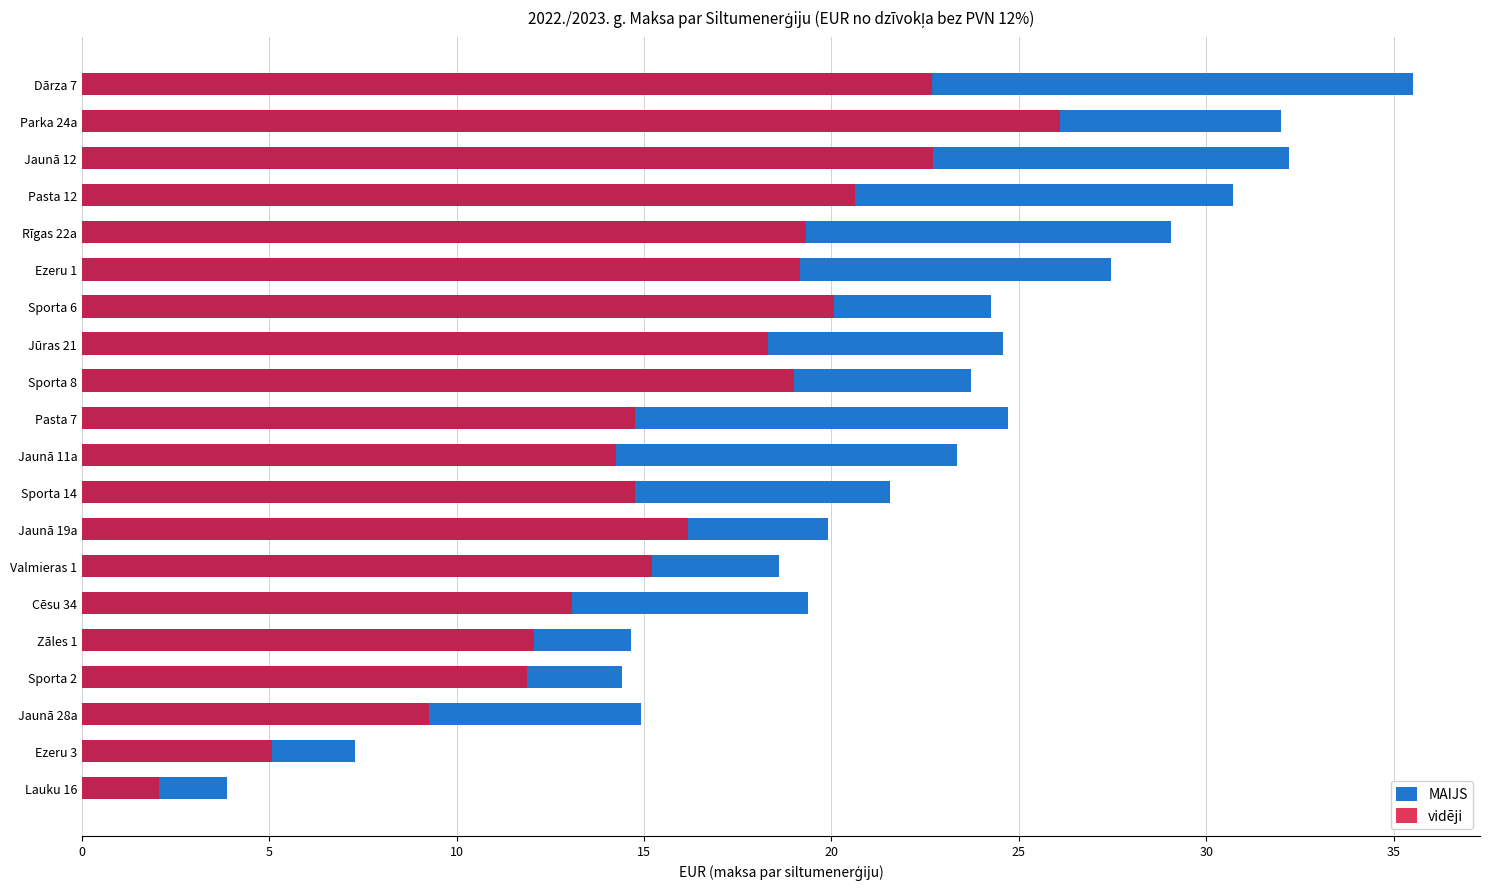

How many groups of bars are there?

20